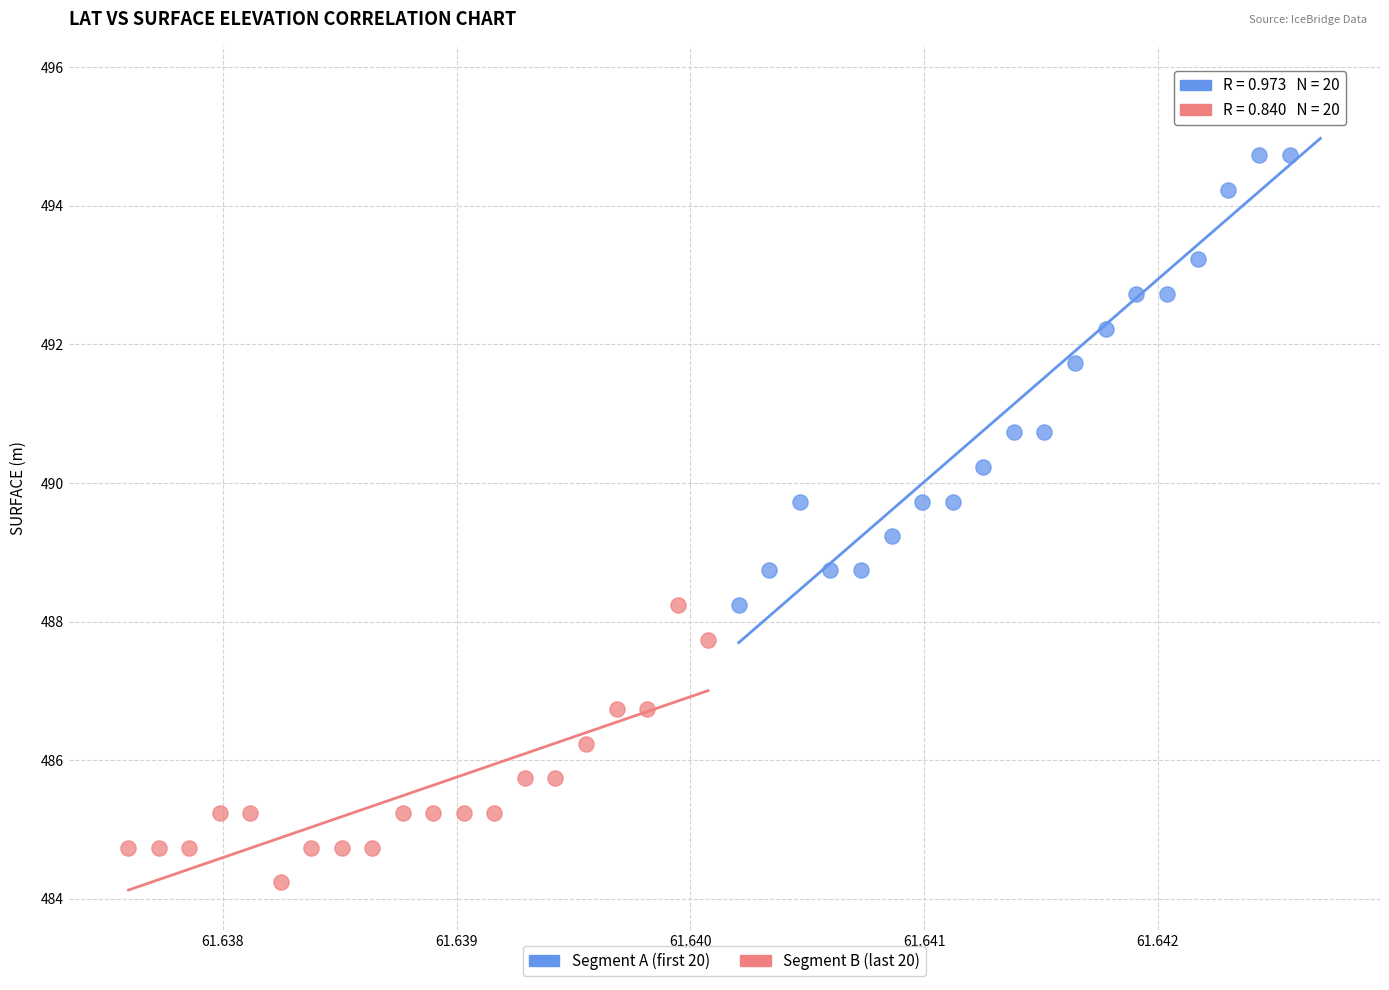

Which series has the largest Y range (max minus min)?

Segment A (first 20)